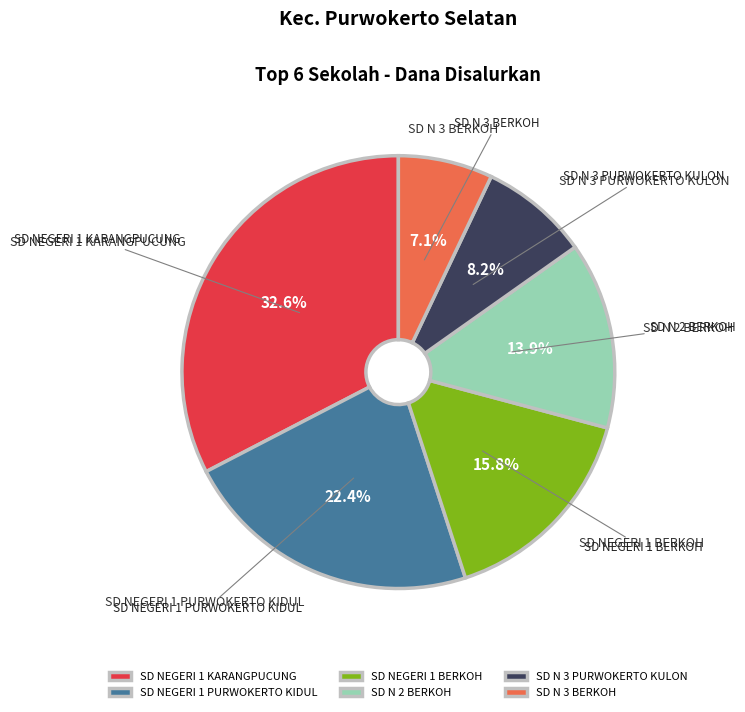

Do SD NEGERI 1 PURWOKERTO KIDUL and SD N 3 PURWOKERTO KULON together represent more than half of the pie?

No